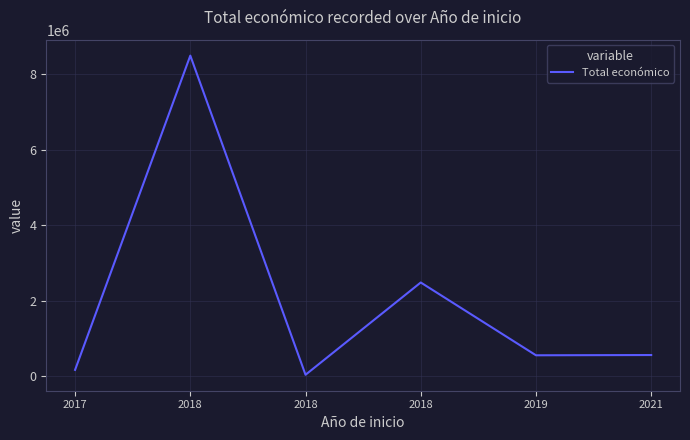

Approximately how many times larger is the value at 2021 compared to 2019?

1.0